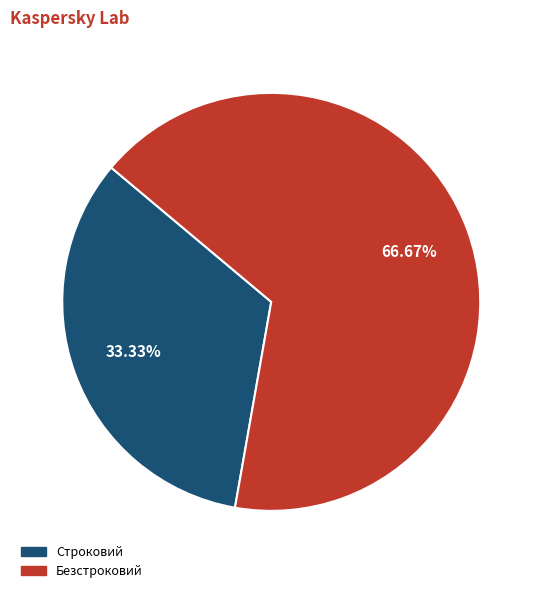

Which slice is the smallest?

Строковий